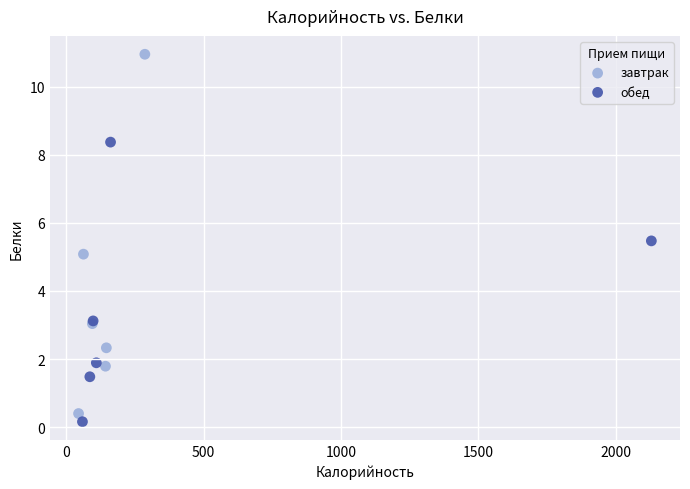

Which series has the largest Y range (max minus min)?

завтрак